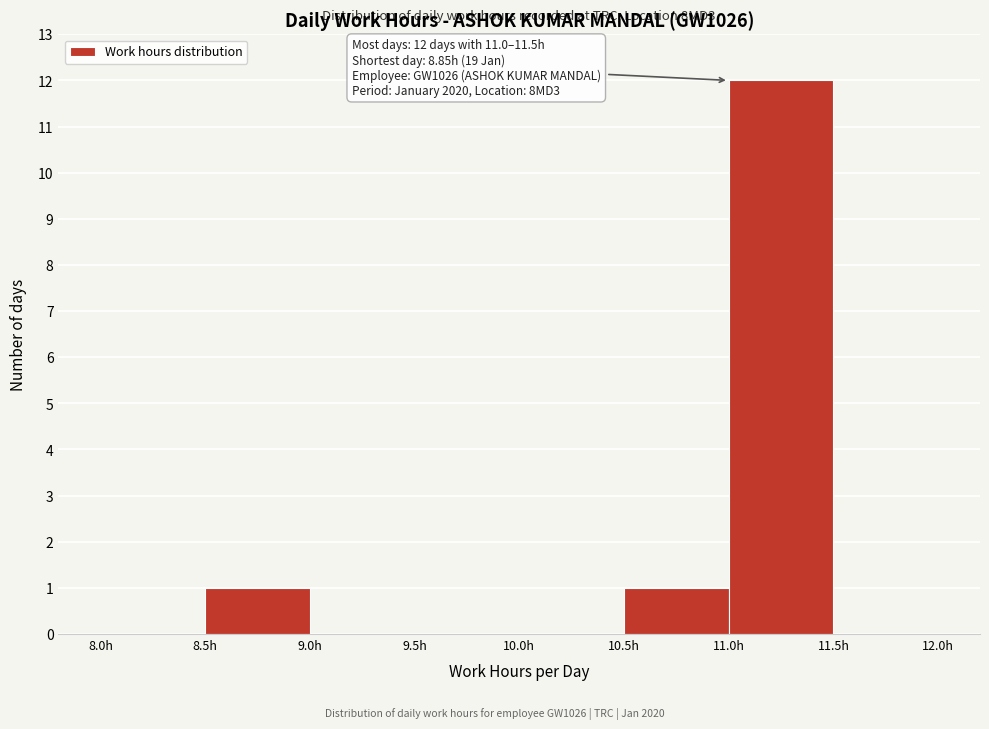

Over which range of the x-axis is the bar tallest?

11.0 to 11.5